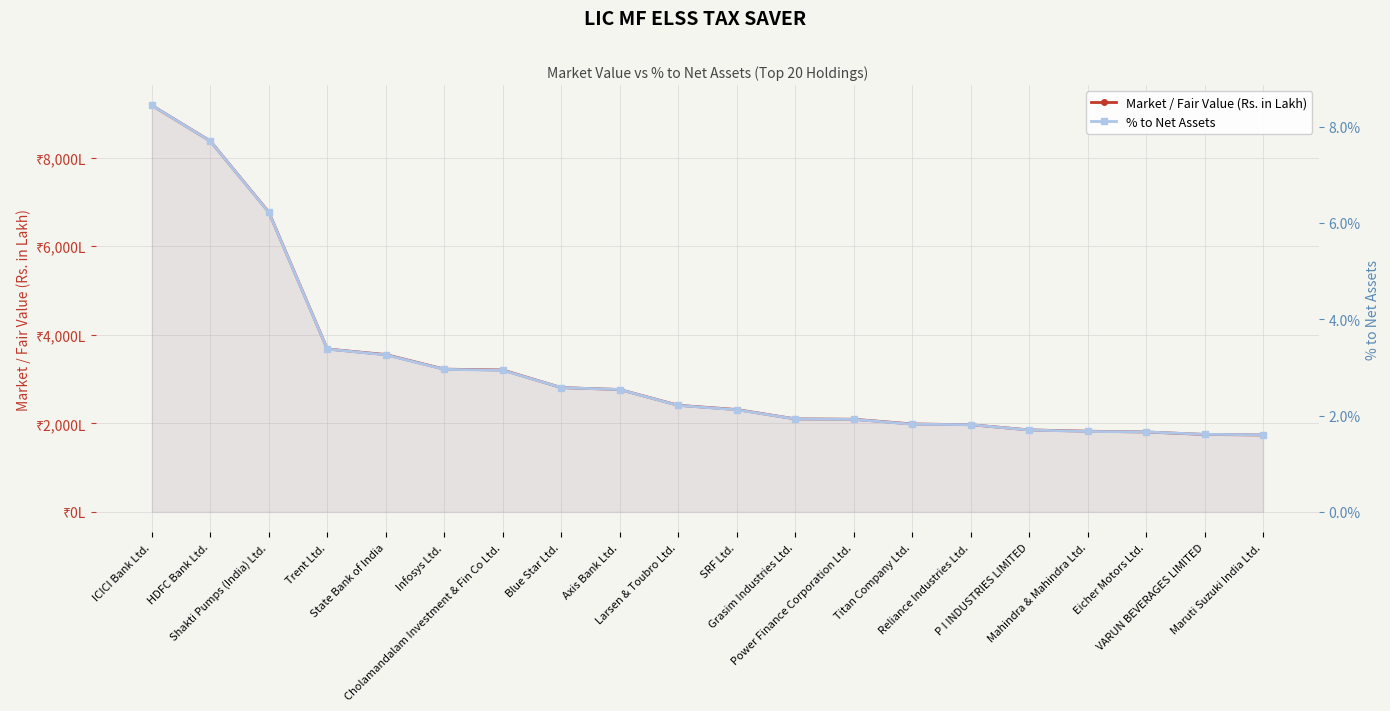

Where does the Market / Fair Value (Rs. in Lakh) series first go above 2407?

ICICI Bank Ltd.